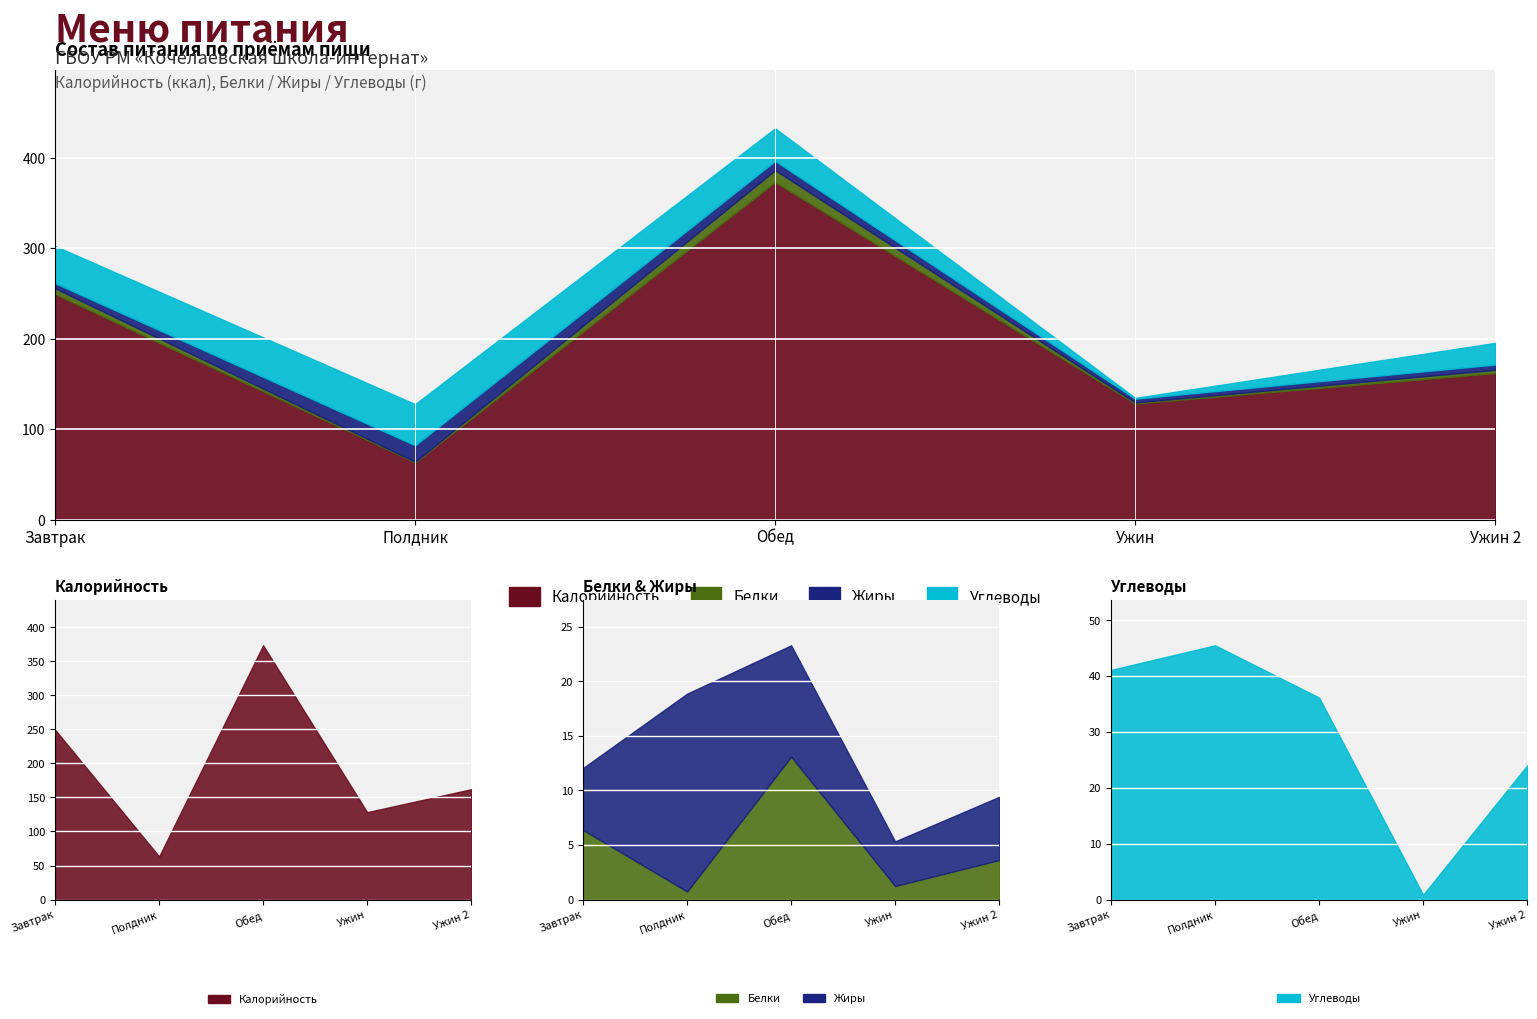

In Белки, how many points are higher than both neighbors (excluding endpoints)?

1